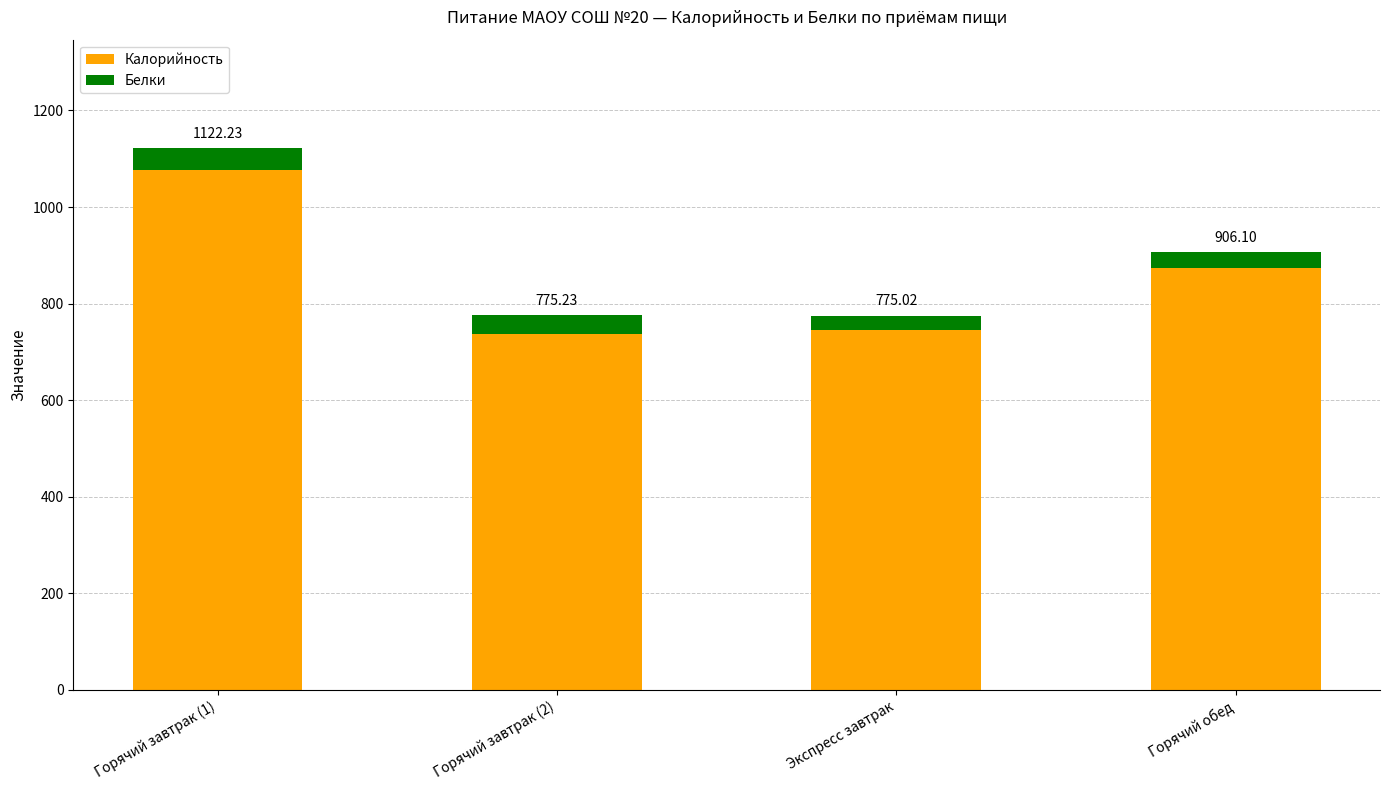

The value of Белки at Горячий обед is 32.2. True or false?

True